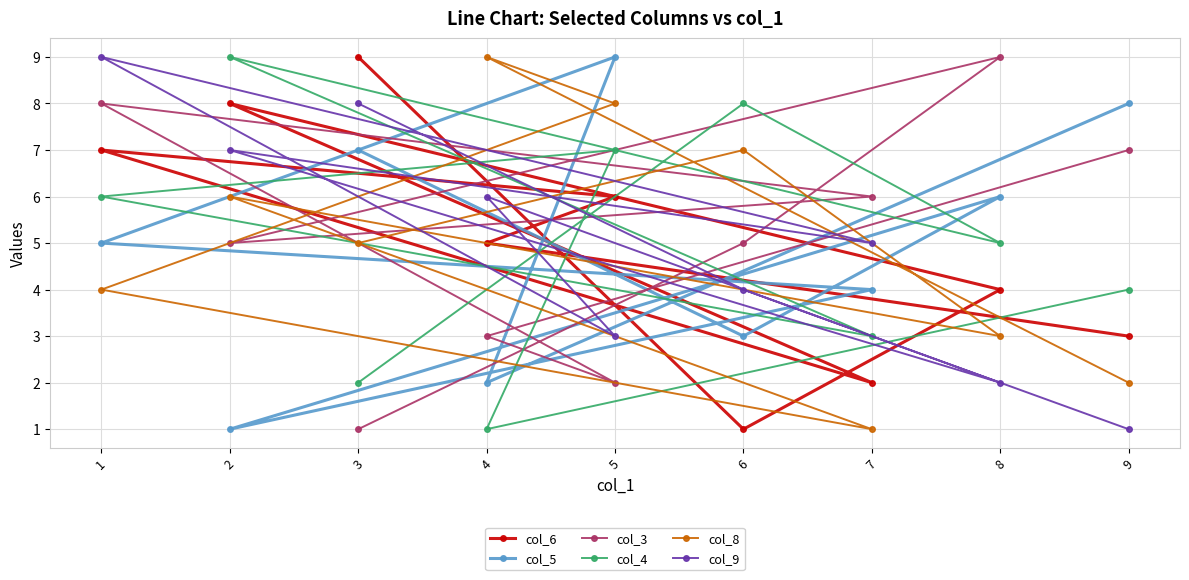

Is the value of col_9 at 3 greater than the value of col_8 at 8?

Yes